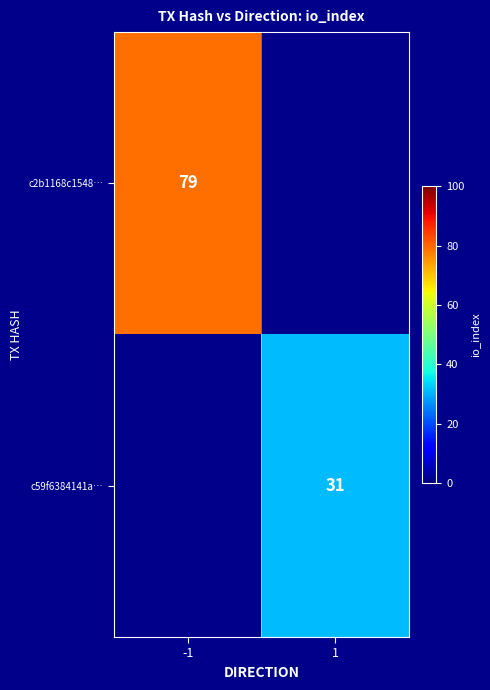

The value of c2b1168c1548… at -1 is 79. True or false?

True